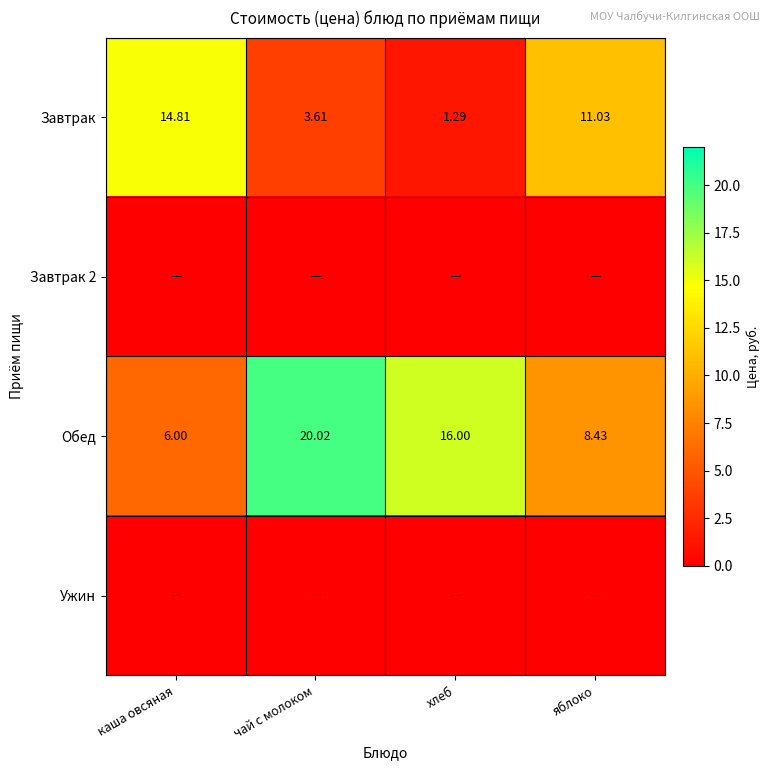

Rank the categories by Завтрак value from lowest to highest.

хлеб, чай с молоком, яблоко, каша овсяная